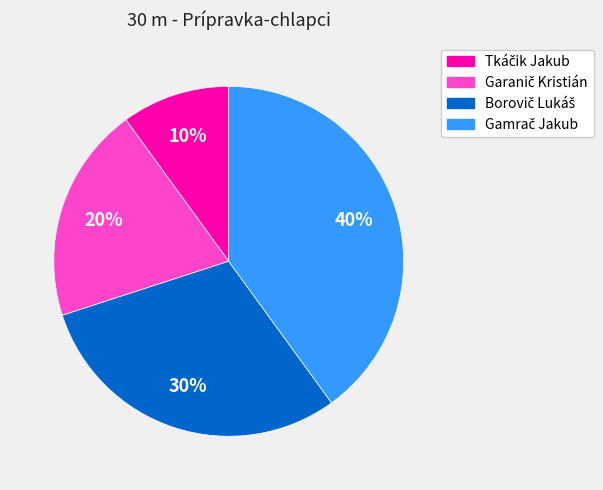

To the nearest percent, what is the difference between the largest and smallest slice percentages?

30%